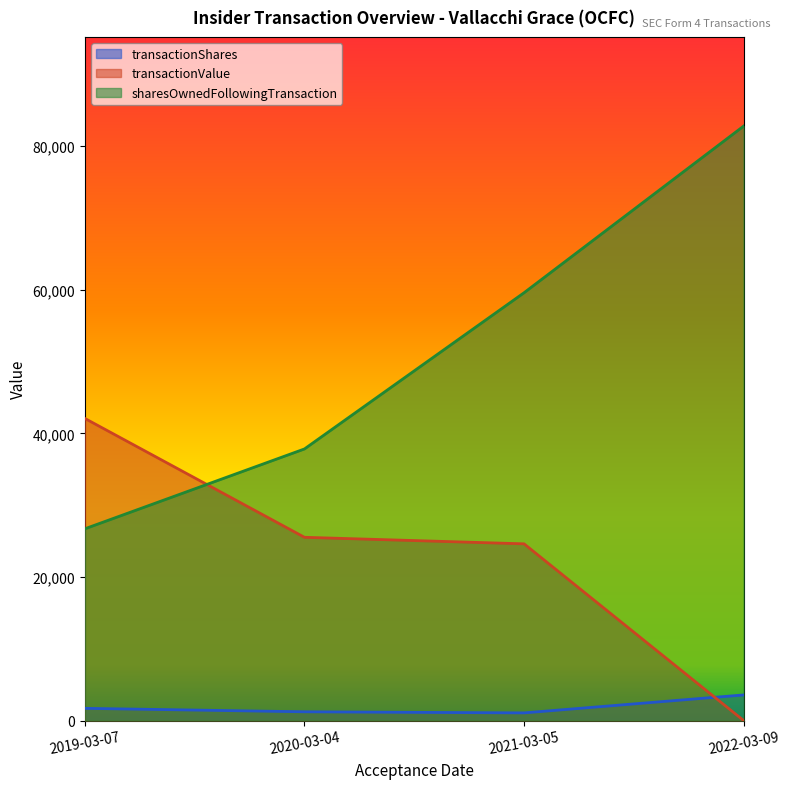

At how many categories does at least one series exceed 73135?

1